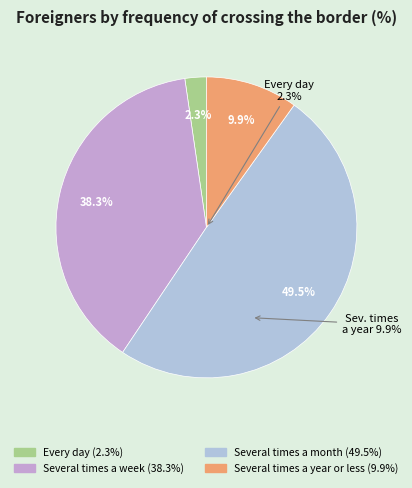

What is the change in value from Every day to Several times a week?

+36.0